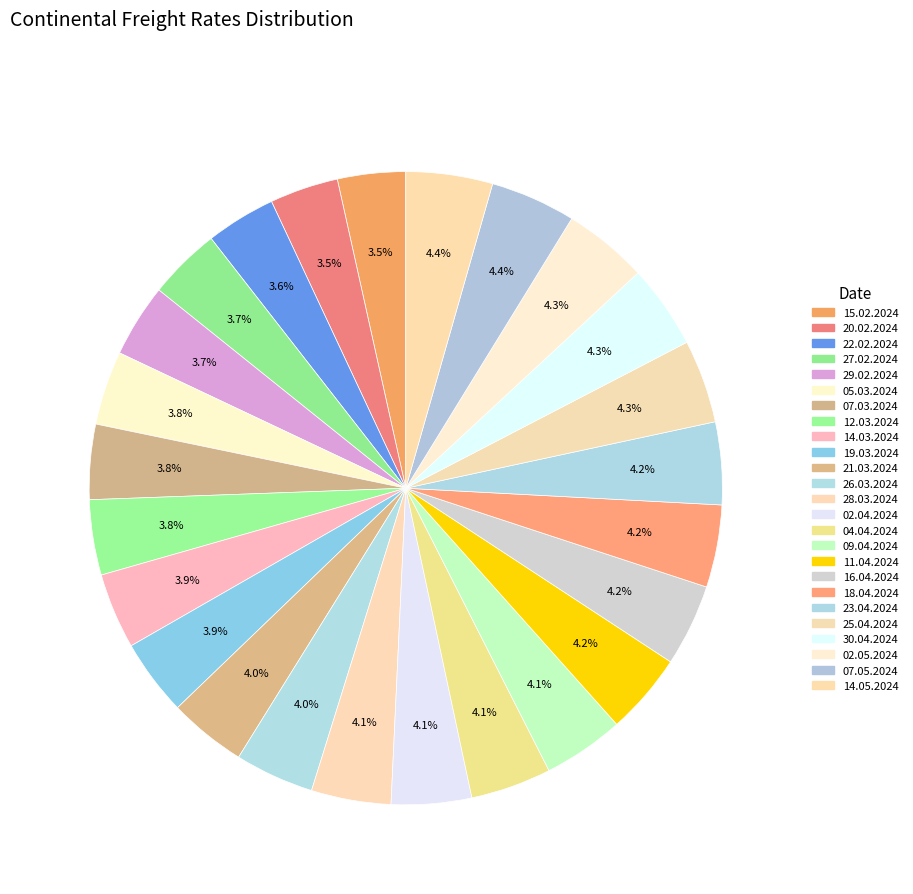

What is the ratio of the value at 30.04.2024 to the value at 28.03.2024?

1.1